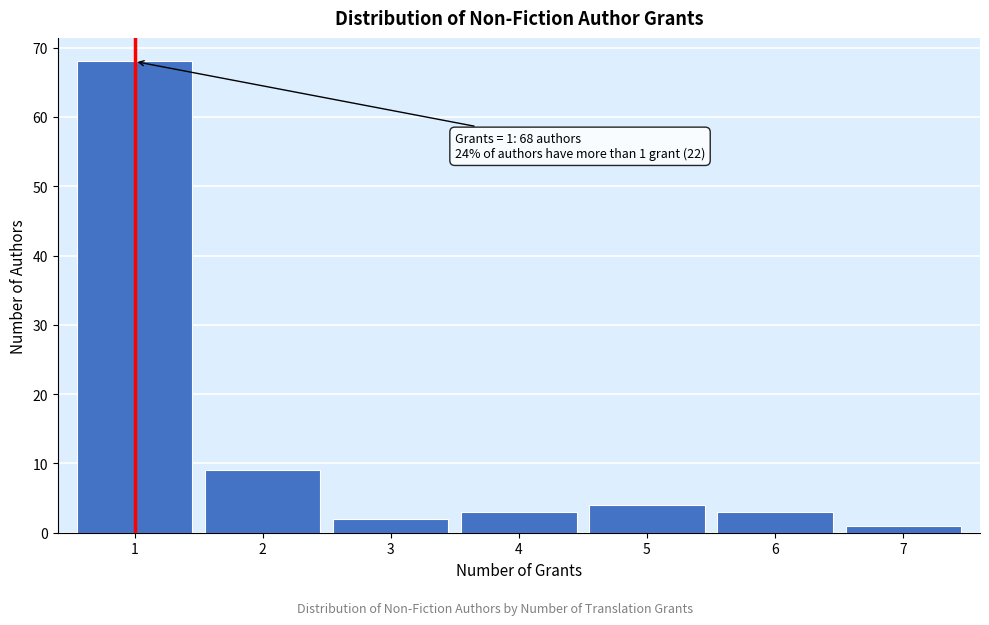

Reading left to right, transcribe all the data shown in this chart.

1=68	2=9	3=2	4=3	5=4	6=3	7=1